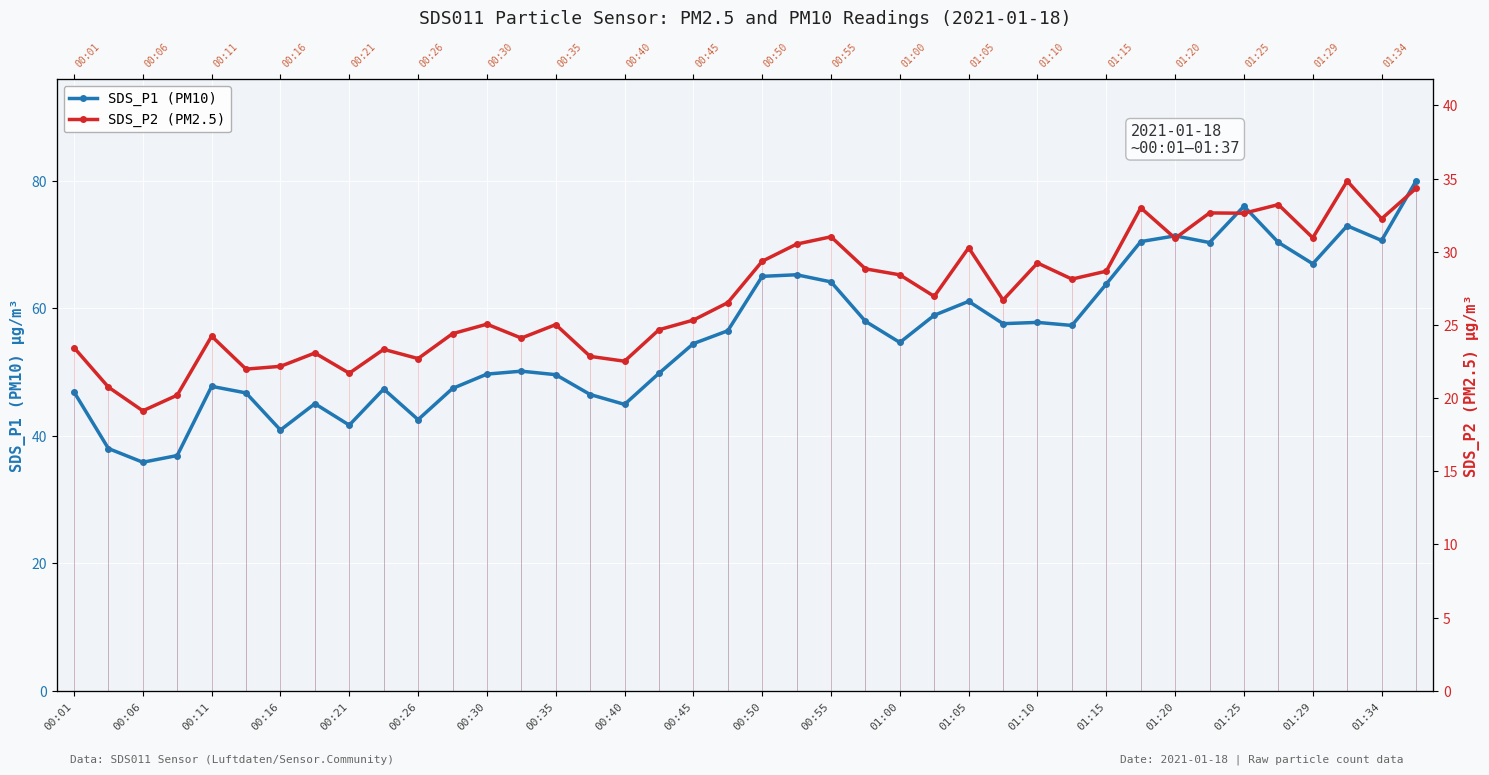

How many lines are shown in the chart?

2